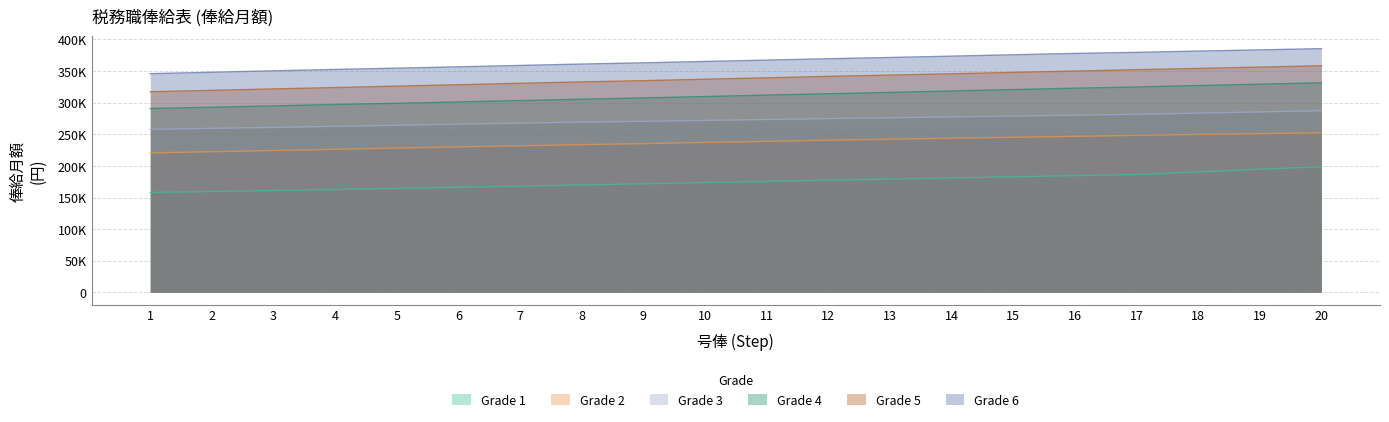

True or false: col_6 has a value of 299000 at 5.

True